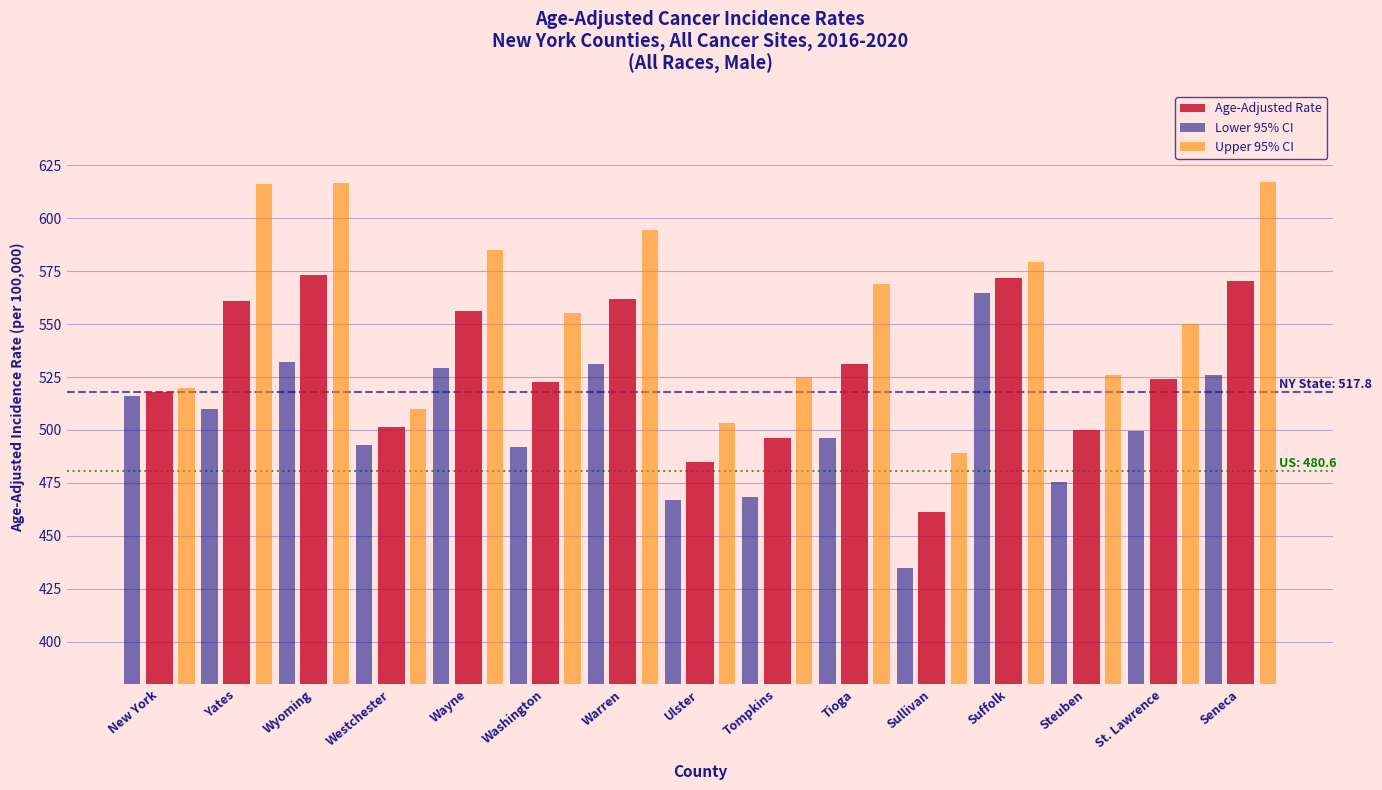

What is the total value across all series at Suffolk?

1715.5